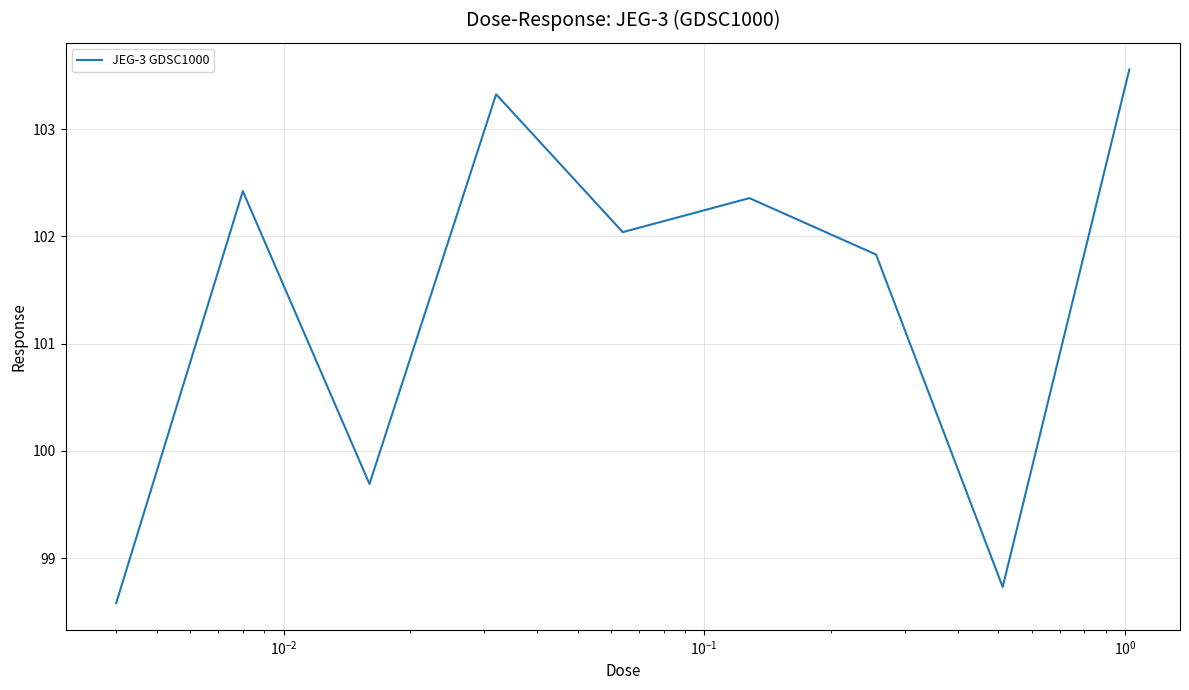

What is the smallest value displayed?

98.6